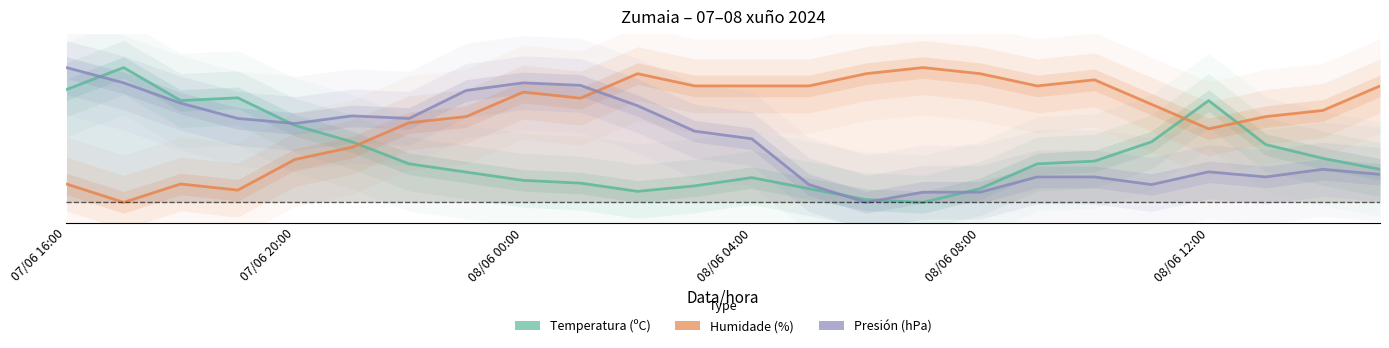

What is the sum of all Humidade (%) values?

15.6